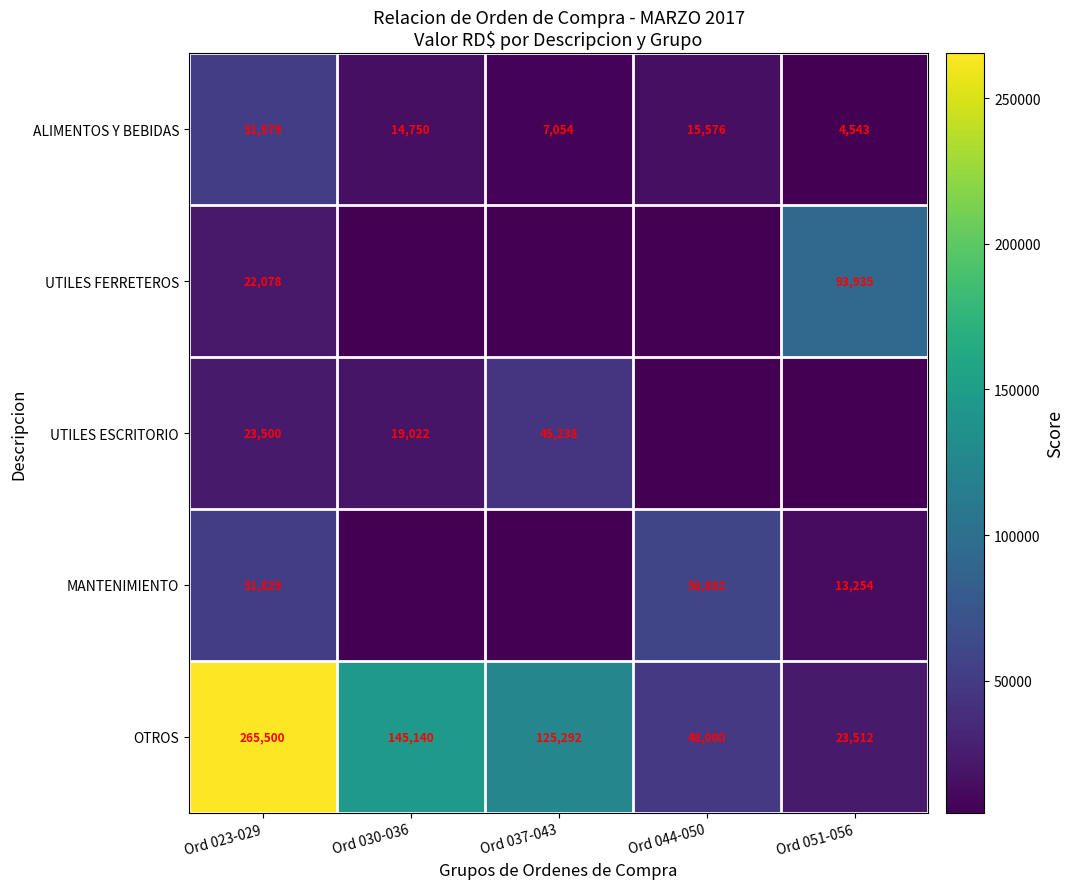

What value does the OTROS series have at Ord 044-050, to the nearest 50?

48000